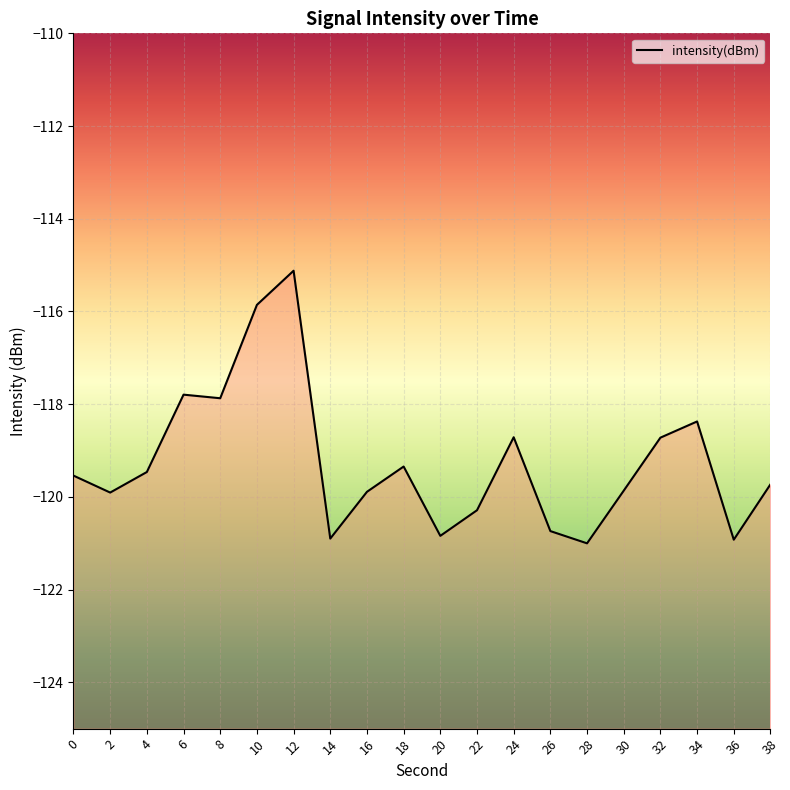

The value at 30 is -26.1. True or false?

False